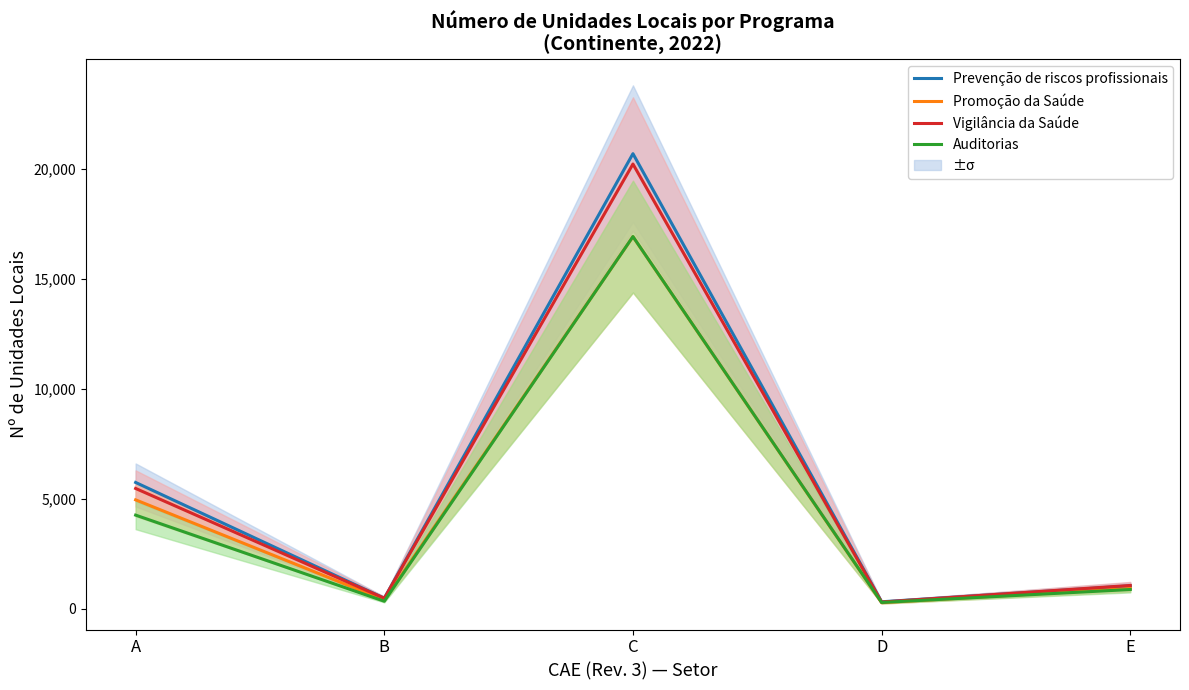

Reading right to left, list all the values displayed in this chart.

Prevenção de riscos profissionais: 1052	328	20681	489	5748
Promoção da Saúde: 931	288	16911	413	4957
Vigilância da Saúde: 1070	315	20211	489	5475
Auditorias: 885	297	16916	353	4264